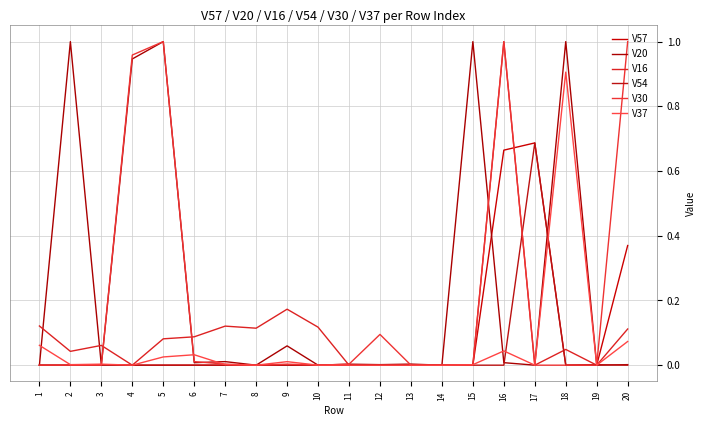

Which series changed the most between 2 and 5?

V30